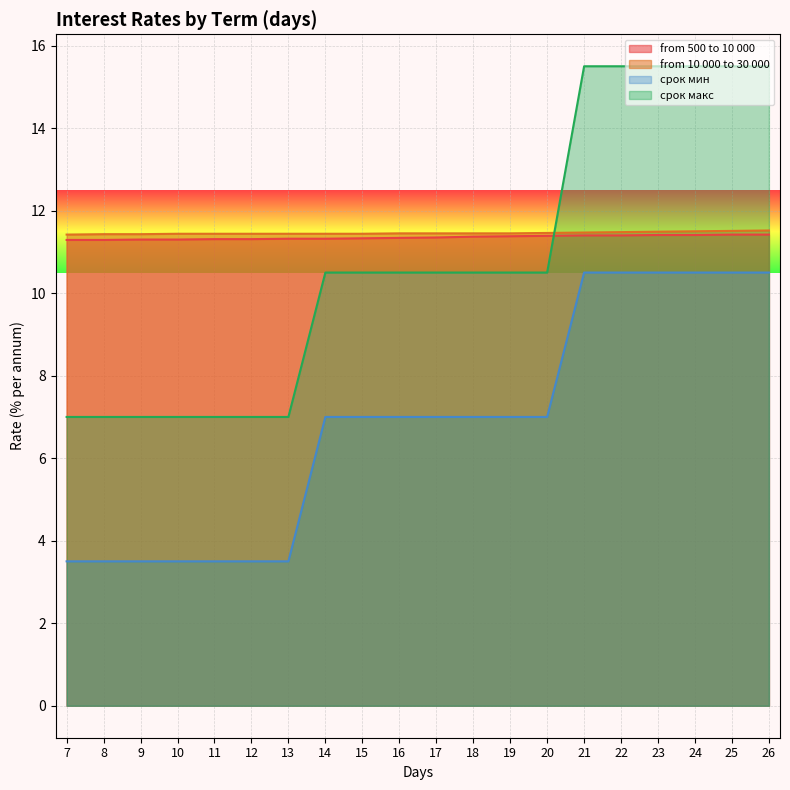

What is the maximum value for from 500 to 10 000?

11.4